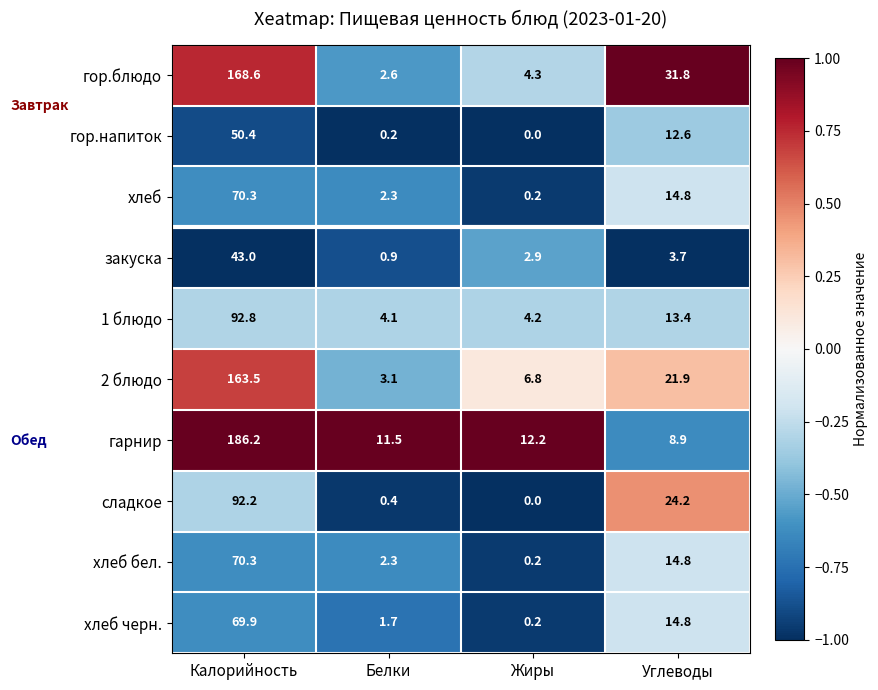

At which category is the sum across all series the highest?

Калорийность